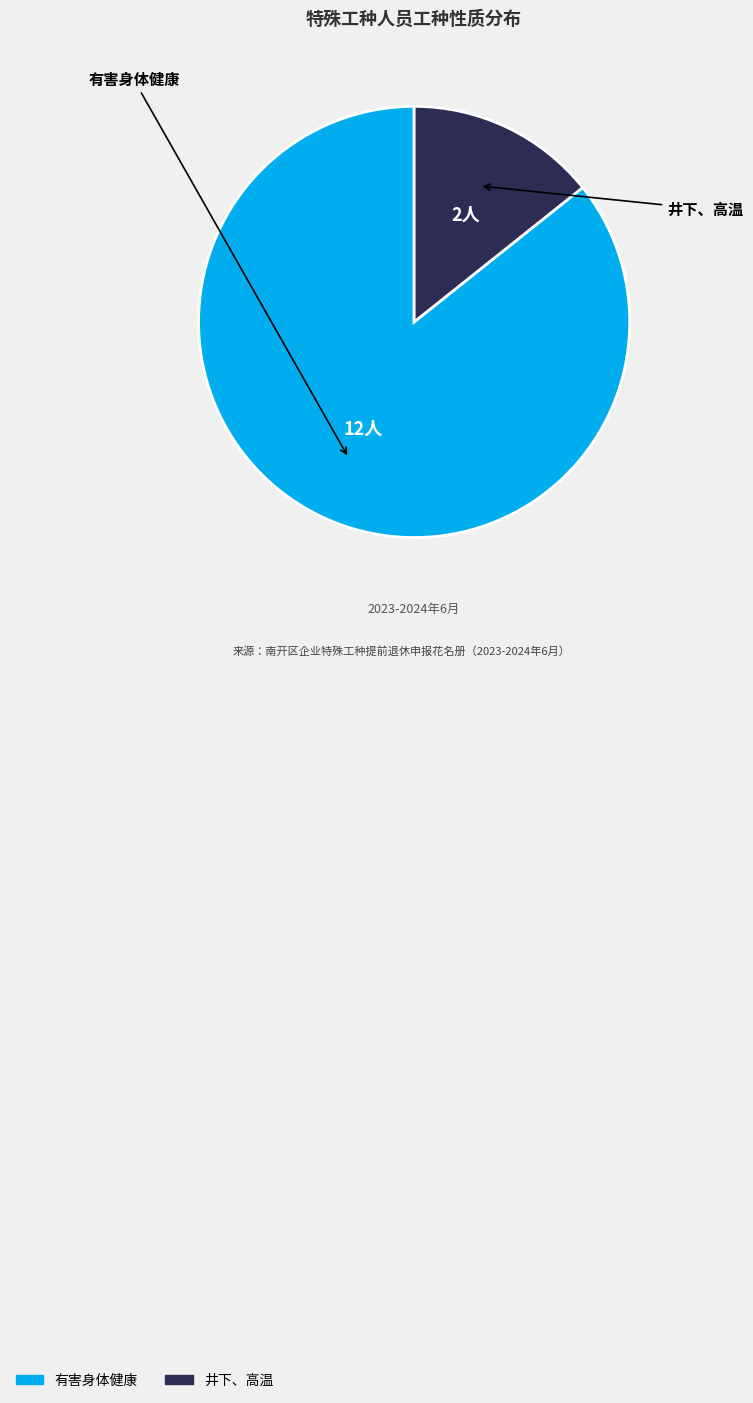

True or false: 有害身体健康 accounts for 86% of the total.

True